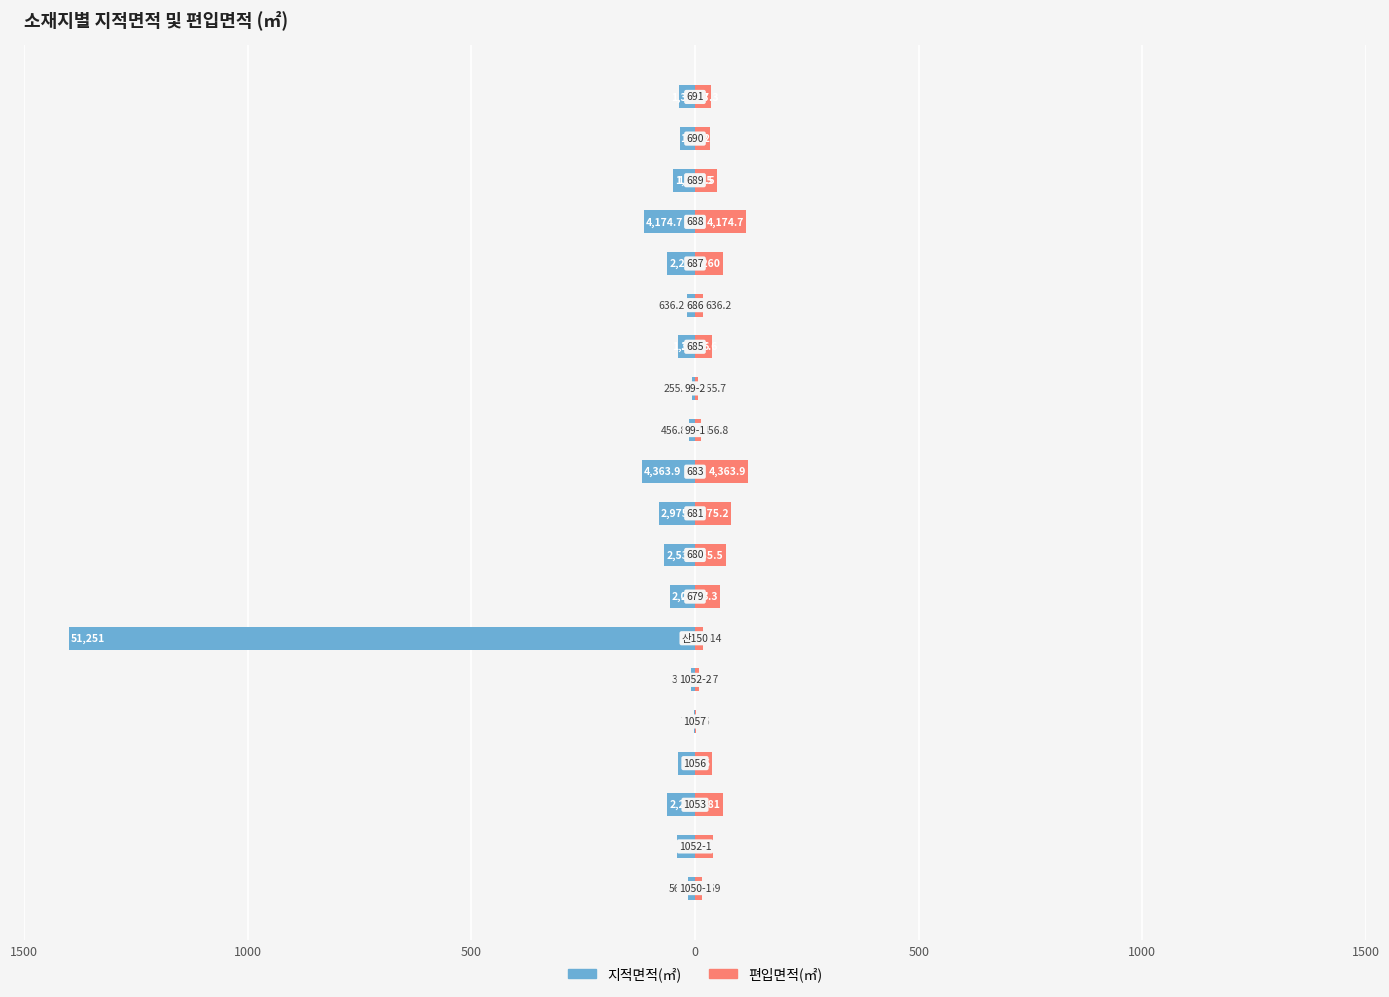

Reading left to right, transcribe all the data shown in this chart.

지적면적(㎡): -15.5	-40.0	-62.3	-38.4	-2.1	-9.2	-1400.0	-56.7	-69.3	-81.3	-119.2	-12.5	-7.0	-37.6	-17.4	-61.7	-114.0	-48.5	-33.7	-35.7
편입면적(㎡): 15.5	40.0	62.3	38.4	2.1	9.2	16.8	56.7	69.3	81.3	119.2	12.5	7.0	37.6	17.4	61.7	114.0	48.5	33.7	35.7